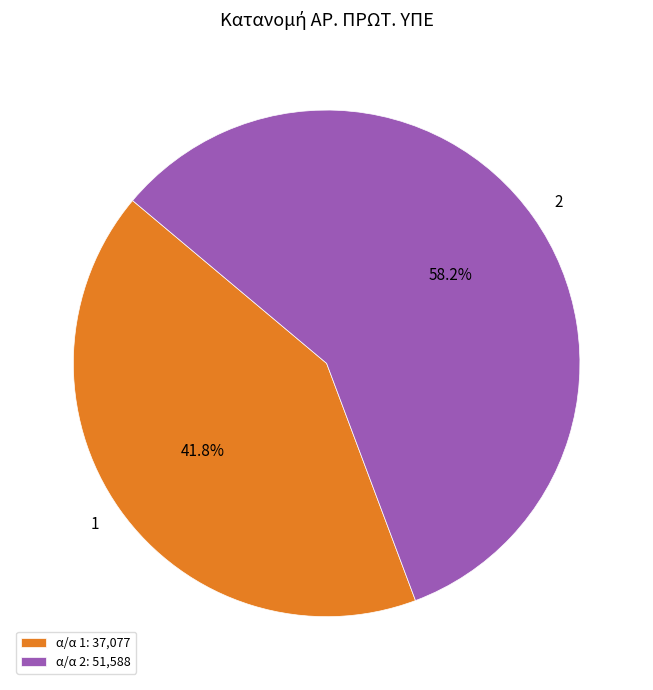

Approximately how many times larger is the value at 1 compared to 2?

0.7